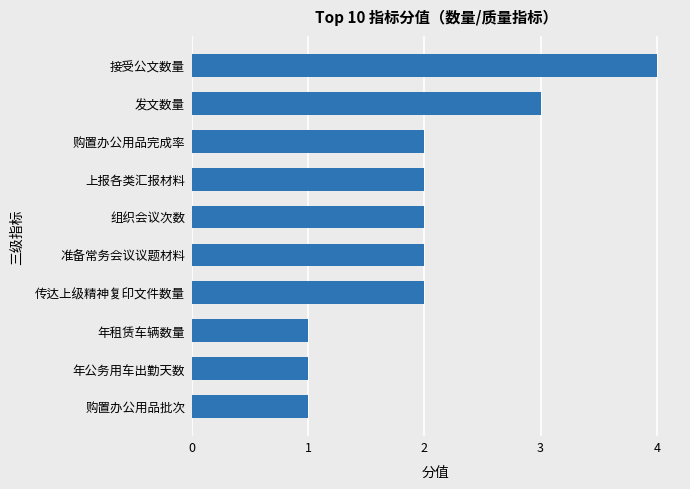

Between 组织会议次数 and 接受公文数量, which is larger?

接受公文数量